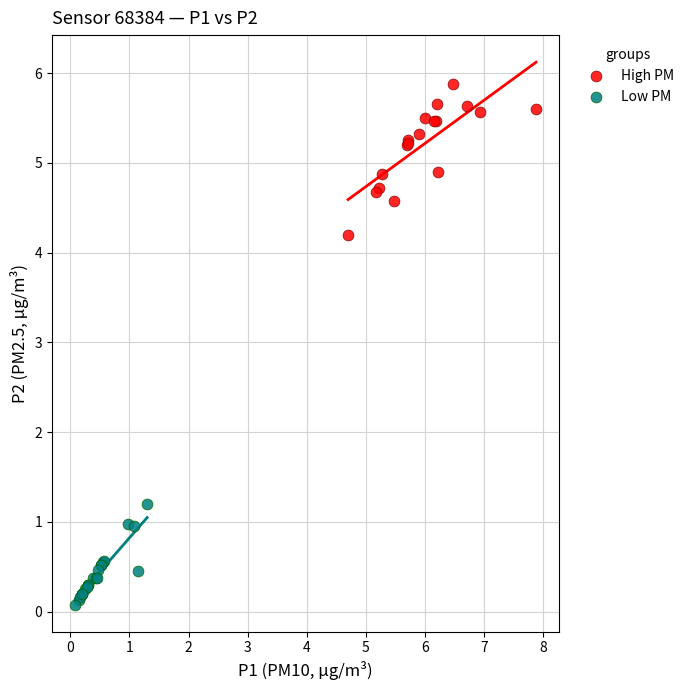

Which series has the widest spread of Y values?

High PM